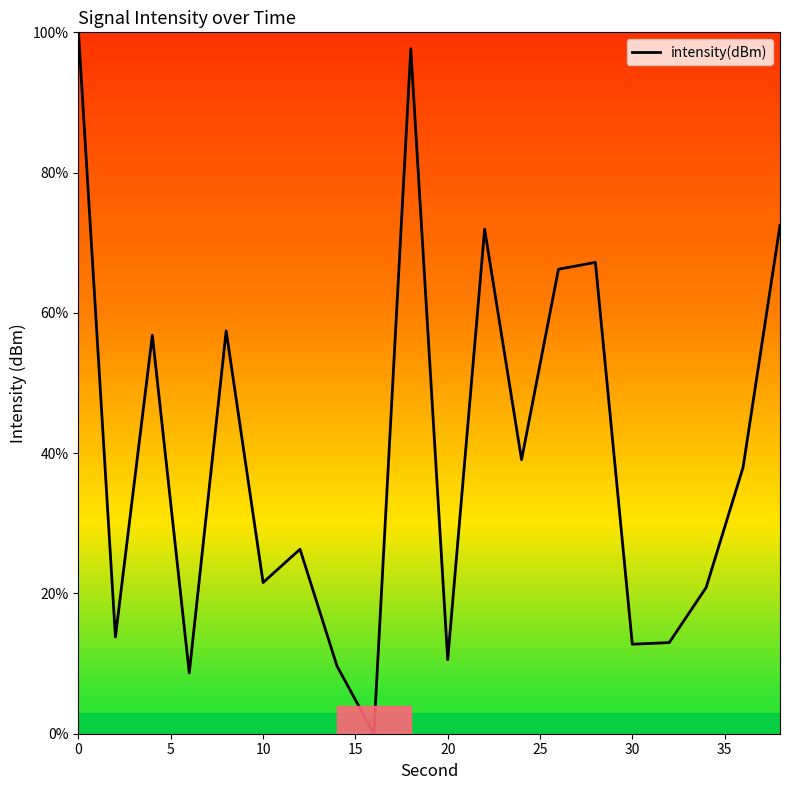

How many positive values are there?

19